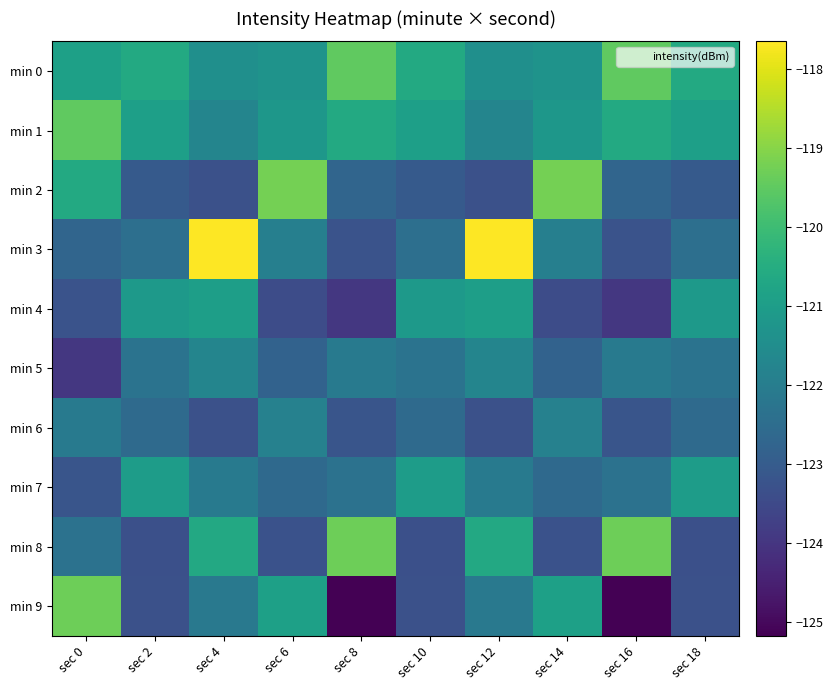

Reading left to right, list all the values displayed in this chart.

min 0: sec 0=-120.9	sec 2=-120.6	sec 4=-121.4	sec 6=-121.3	sec 8=-119.5	sec 10=-120.6	sec 12=-121.4	sec 14=-121.3	sec 16=-119.5	sec 18=-120.6
min 1: sec 0=-119.5	sec 2=-120.9	sec 4=-121.7	sec 6=-121.2	sec 8=-120.6	sec 10=-120.9	sec 12=-121.7	sec 14=-121.2	sec 16=-120.6	sec 18=-120.9
min 2: sec 0=-120.6	sec 2=-123.0	sec 4=-123.3	sec 6=-119.2	sec 8=-122.7	sec 10=-123.0	sec 12=-123.3	sec 14=-119.2	sec 16=-122.7	sec 18=-123.0
min 3: sec 0=-122.7	sec 2=-122.4	sec 4=-117.7	sec 6=-121.9	sec 8=-123.2	sec 10=-122.4	sec 12=-117.7	sec 14=-121.9	sec 16=-123.2	sec 18=-122.4
min 4: sec 0=-123.2	sec 2=-121.1	sec 4=-120.9	sec 6=-123.4	sec 8=-124.0	sec 10=-121.1	sec 12=-120.9	sec 14=-123.4	sec 16=-124.0	sec 18=-121.1
min 5: sec 0=-124.0	sec 2=-122.3	sec 4=-121.7	sec 6=-122.8	sec 8=-122.1	sec 10=-122.3	sec 12=-121.7	sec 14=-122.8	sec 16=-122.1	sec 18=-122.3
min 6: sec 0=-122.1	sec 2=-122.6	sec 4=-123.3	sec 6=-121.9	sec 8=-123.2	sec 10=-122.6	sec 12=-123.3	sec 14=-121.9	sec 16=-123.2	sec 18=-122.6
min 7: sec 0=-123.2	sec 2=-121.0	sec 4=-122.1	sec 6=-122.6	sec 8=-122.3	sec 10=-121.0	sec 12=-122.1	sec 14=-122.6	sec 16=-122.3	sec 18=-121.0
min 8: sec 0=-122.3	sec 2=-123.3	sec 4=-120.6	sec 6=-123.3	sec 8=-119.3	sec 10=-123.3	sec 12=-120.6	sec 14=-123.3	sec 16=-119.3	sec 18=-123.3
min 9: sec 0=-119.3	sec 2=-123.3	sec 4=-122.1	sec 6=-120.9	sec 8=-125.2	sec 10=-123.3	sec 12=-122.1	sec 14=-120.9	sec 16=-125.2	sec 18=-123.3